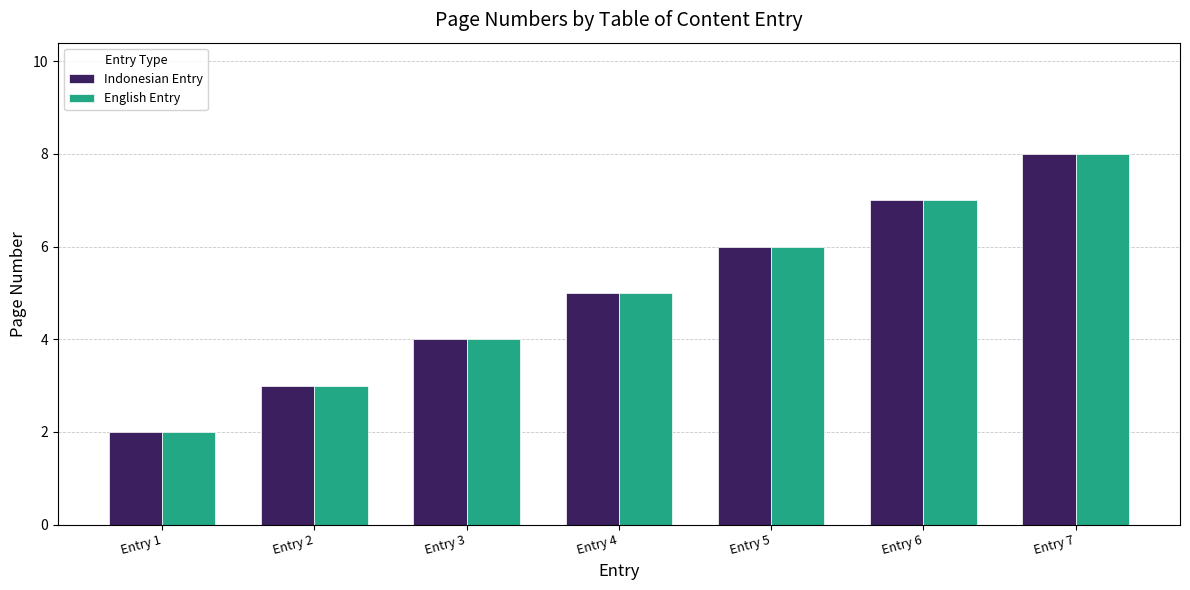

Rank the categories by Indonesian Entry value from highest to lowest.

Entry 7, Entry 6, Entry 5, Entry 4, Entry 3, Entry 2, Entry 1